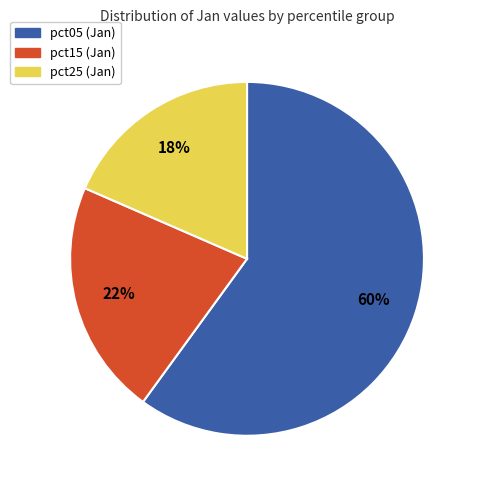

Is there a majority slice in this chart?

Yes